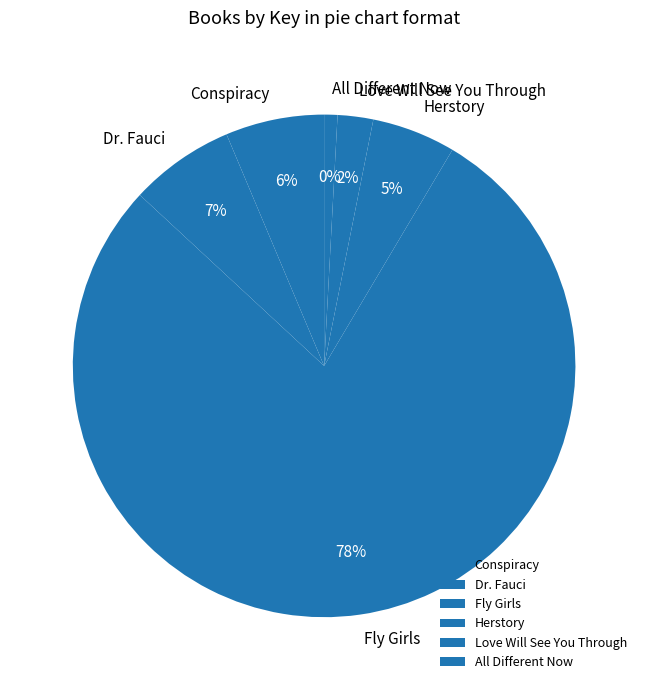

Is there any slice that represents more than half of the pie?

Yes